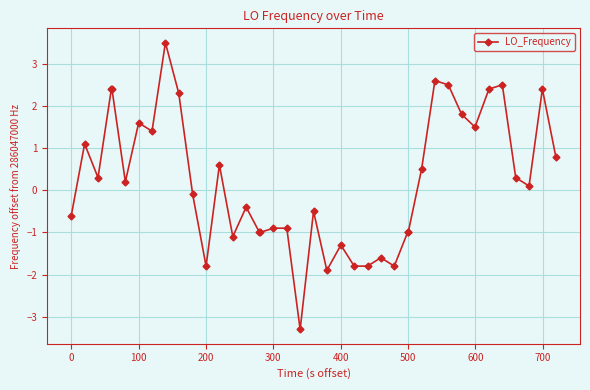

What is the greatest value displayed?

3.5